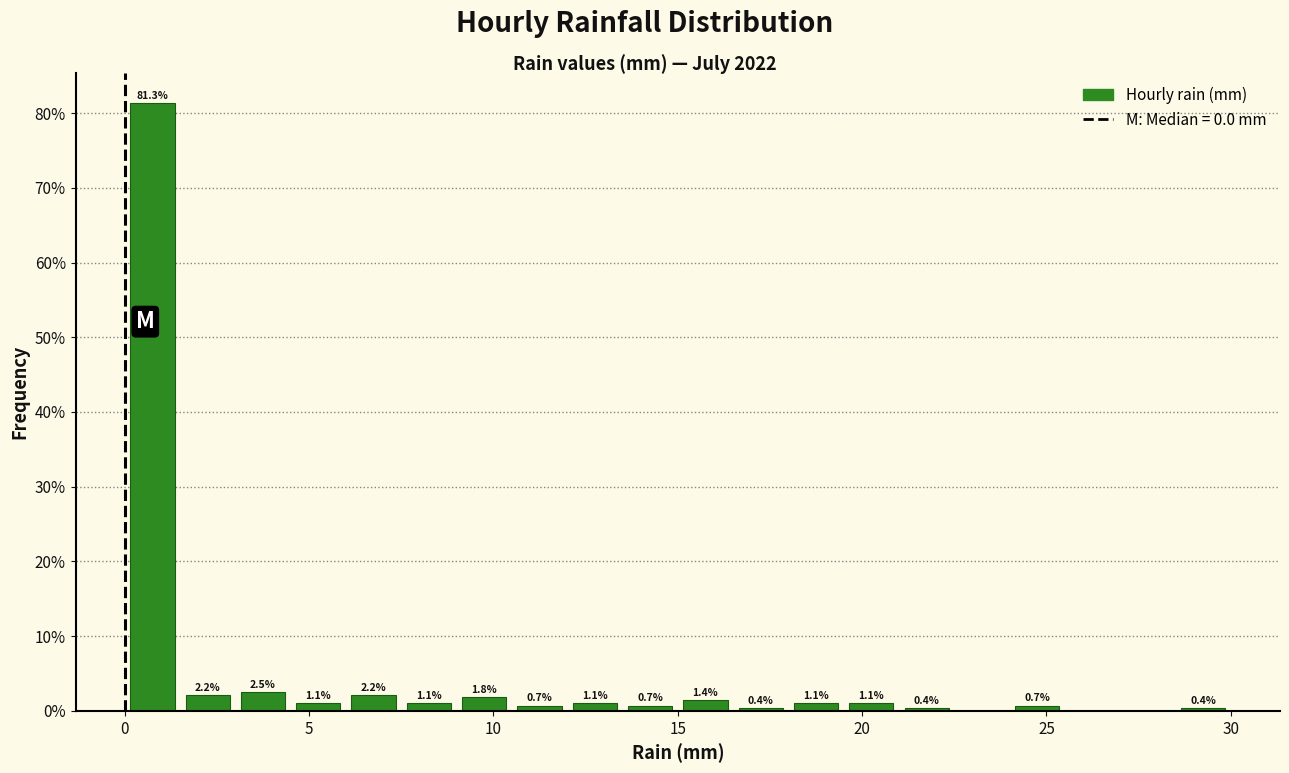

Read against the x-axis, roughly where is the centre of the tallest bar?

1.0